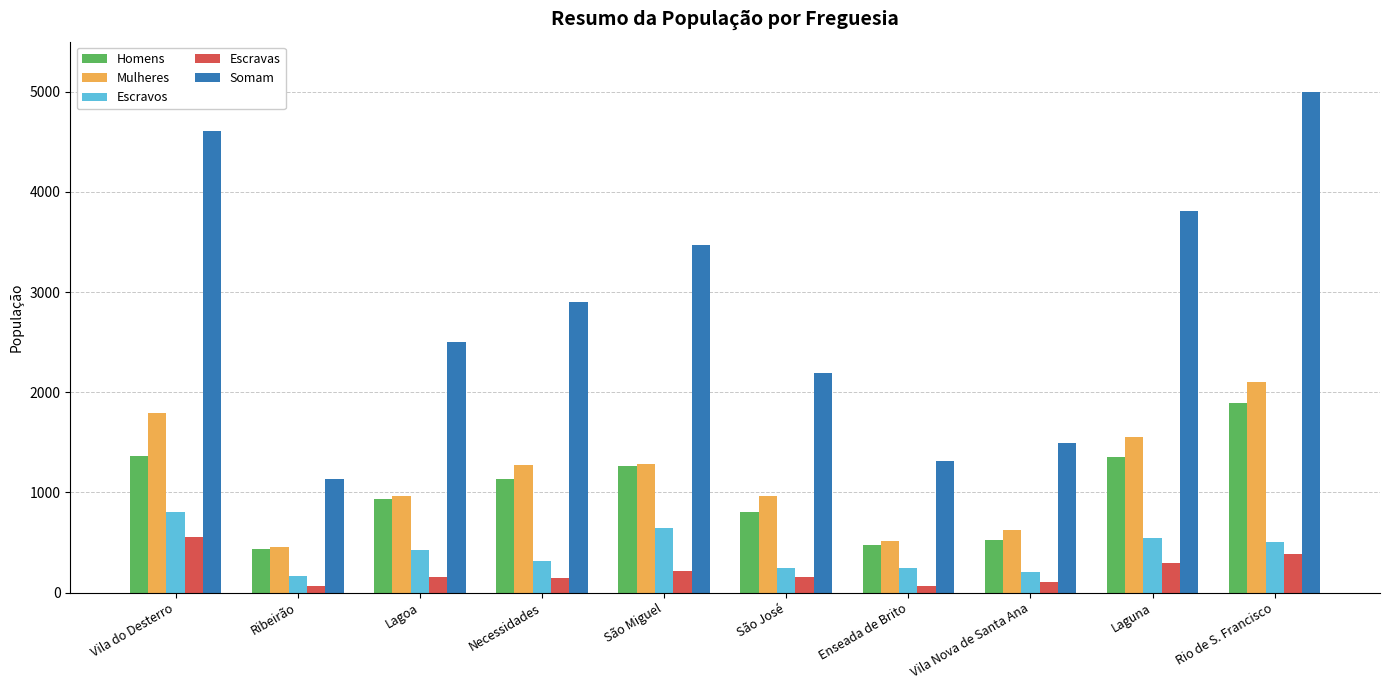

What is the sum of all Homens values?

10166